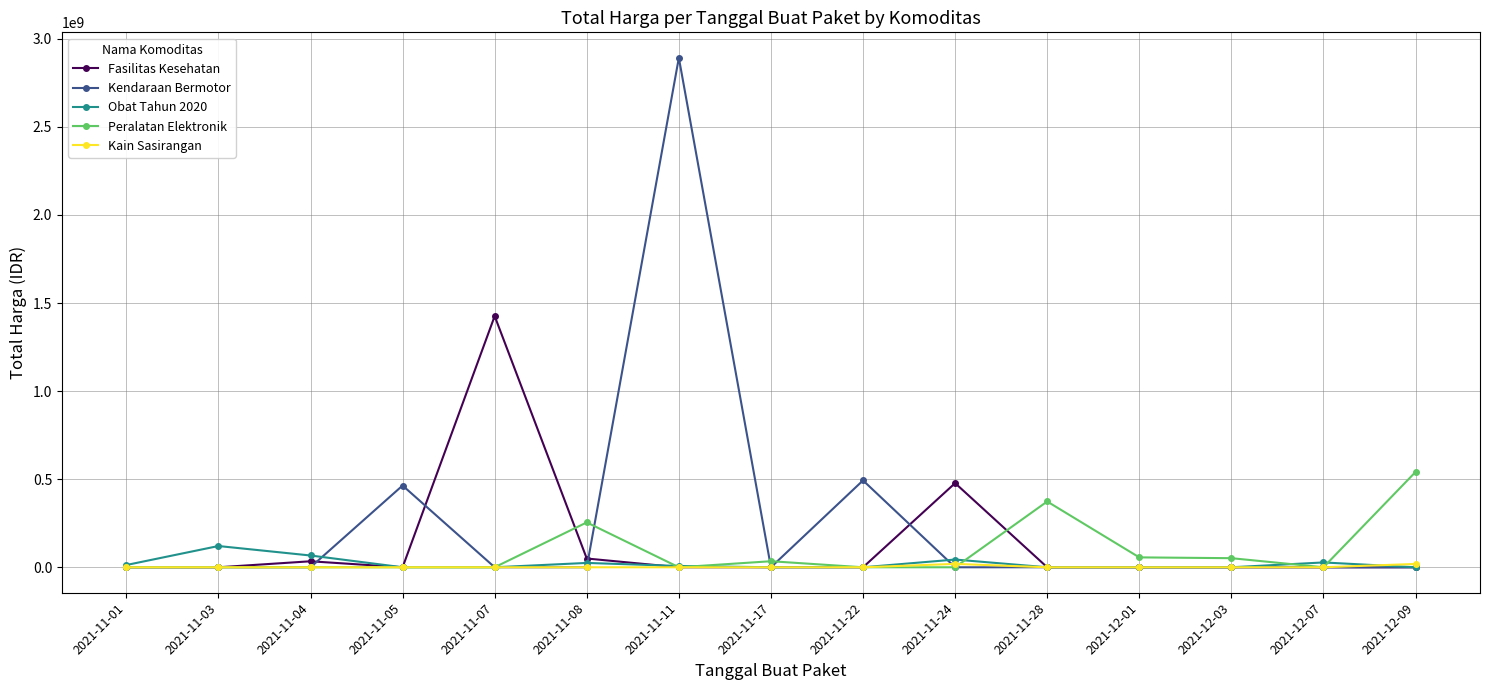

What is the label of the 5th point from the left?

2021-11-07